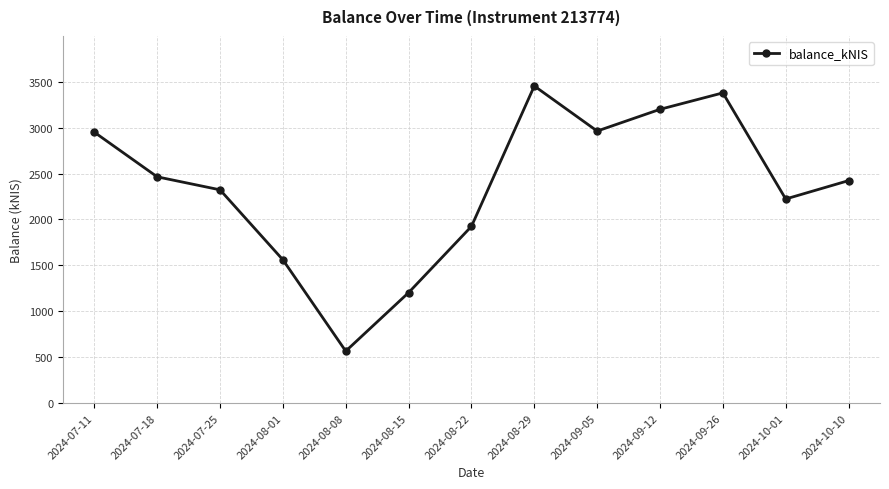

How many points are higher than both their immediate neighbors (excluding endpoints)?

2